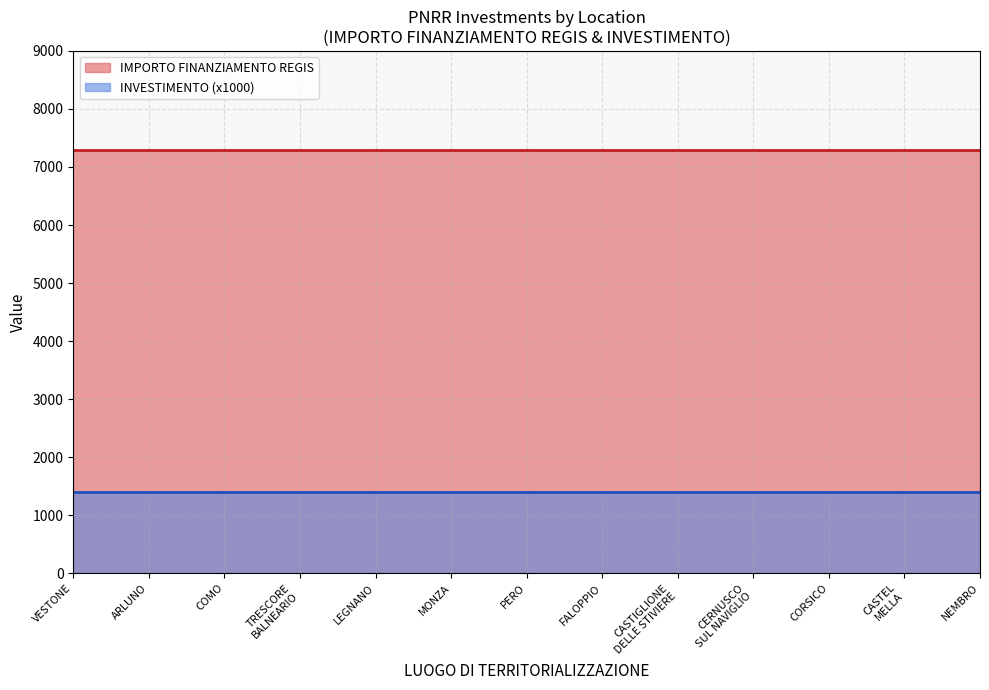

Does the chart display data point markers on the line(s)?

No